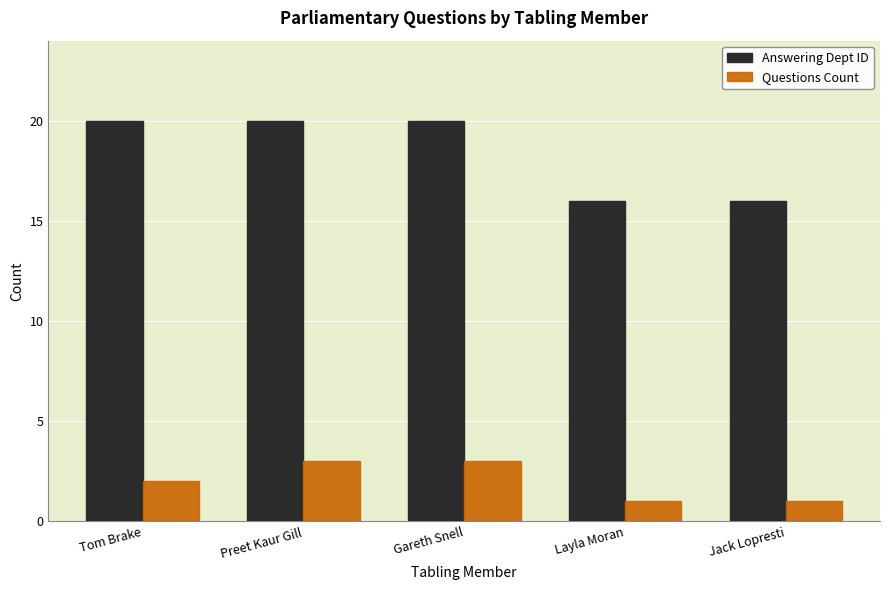

Is it true that Questions Count equals 3 at Preet Kaur Gill?

True